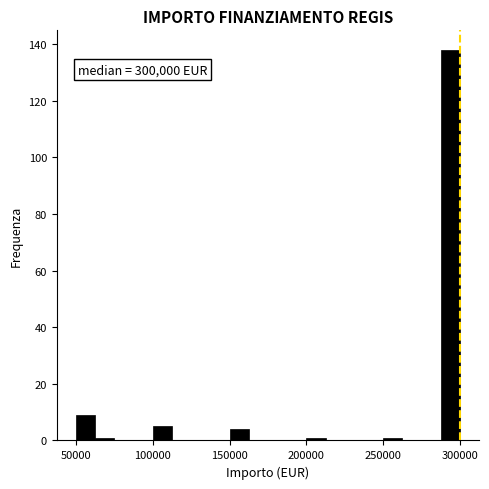

Around what value on the x-axis is the tallest bar? Give the approximate position of its centre, as read against the axis.

295000